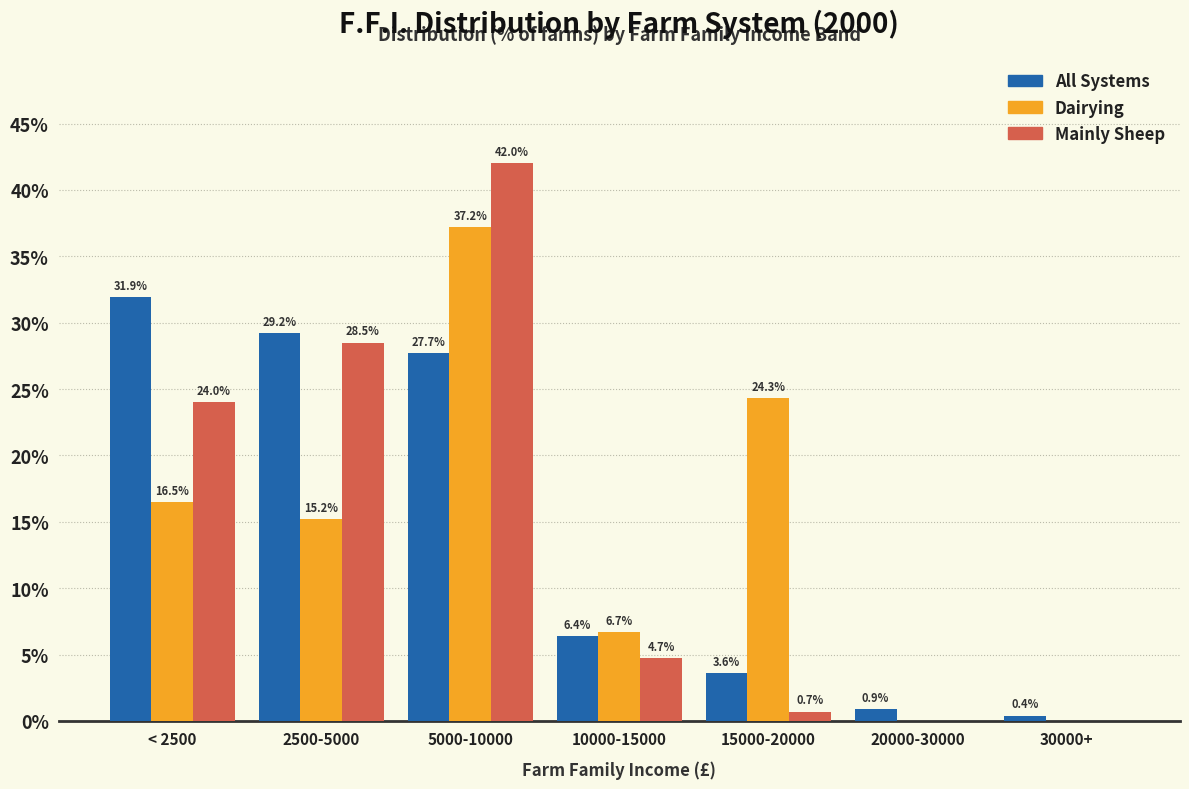

Reading left to right, extract all data points from this chart.

All Systems: < 2500=31.9	2500-5000=29.2	5000-10000=27.7	10000-15000=6.4	15000-20000=3.6	20000-30000=0.9	30000+=0.4
Dairying: < 2500=16.5	2500-5000=15.2	5000-10000=37.2	10000-15000=6.7	15000-20000=24.3	20000-30000=0.0	30000+=0.0
Mainly Sheep: < 2500=24.0	2500-5000=28.5	5000-10000=42.0	10000-15000=4.7	15000-20000=0.7	20000-30000=0.0	30000+=0.0